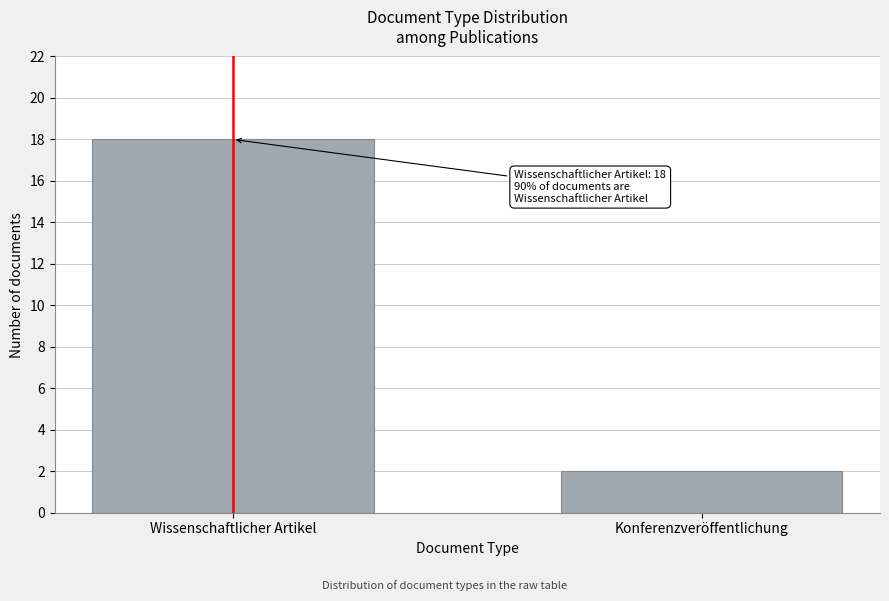

Reading left to right, what are all the values shown in this chart?

Wissenschaftlicher Artikel=18	Konferenzveröffentlichung=2